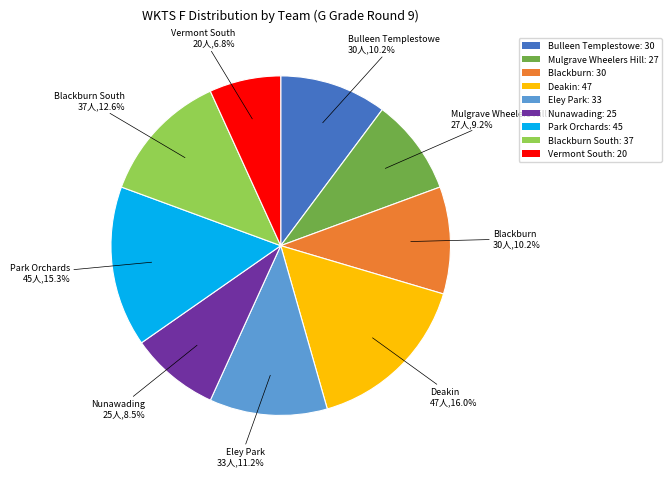

How many segments does this pie chart have?

9